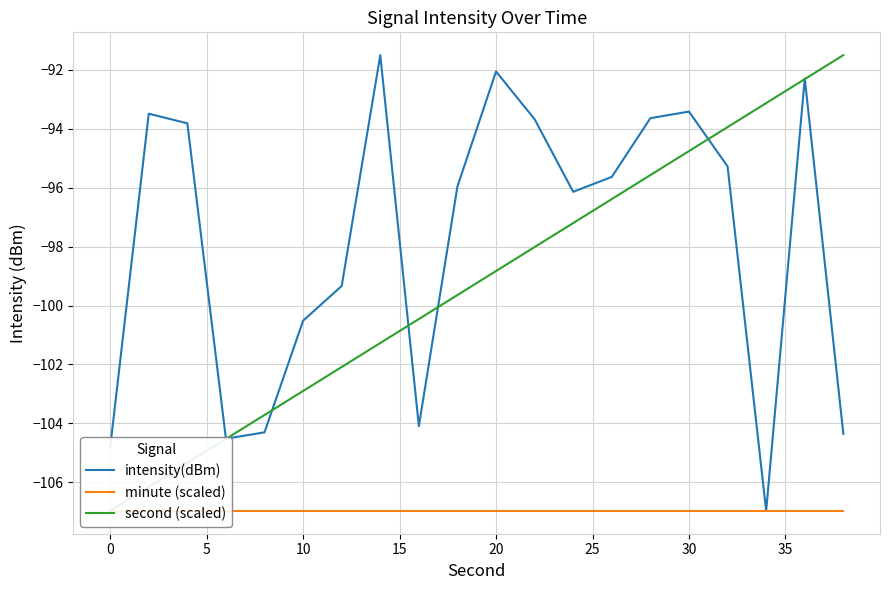

The value of intensity(dBm) at 0 is -26.2. True or false?

False